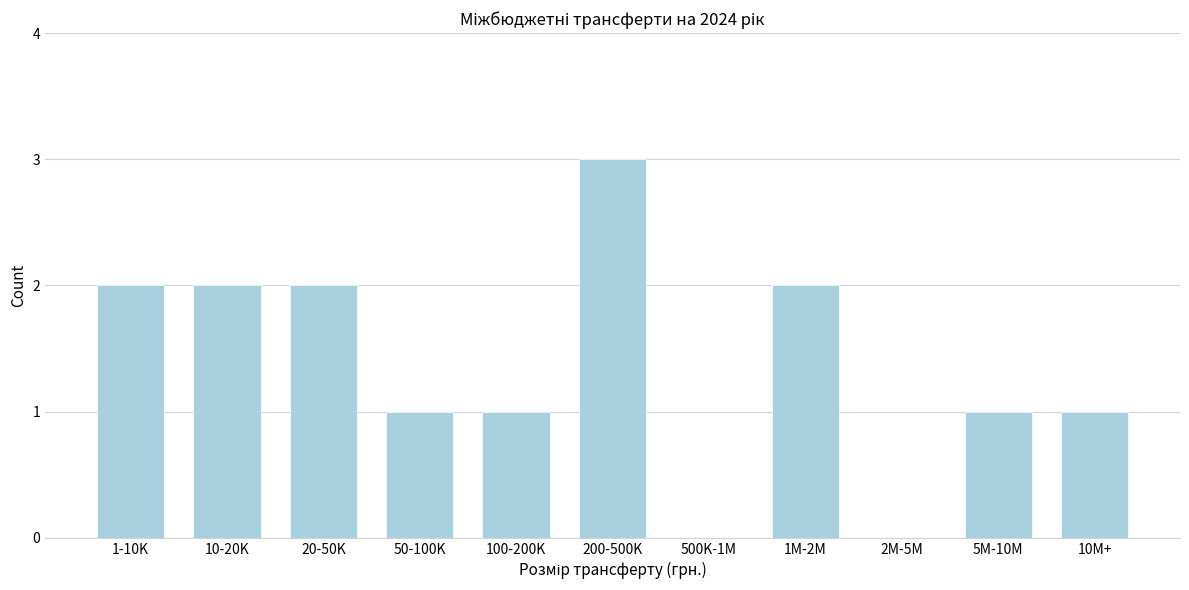

Reading left to right, transcribe all the data shown in this chart.

1-10K=2	10-20K=2	20-50K=2	50-100K=1	100-200K=1	200-500K=3	500K-1M=0	1M-2M=2	2M-5M=0	5M-10M=1	10M+=1